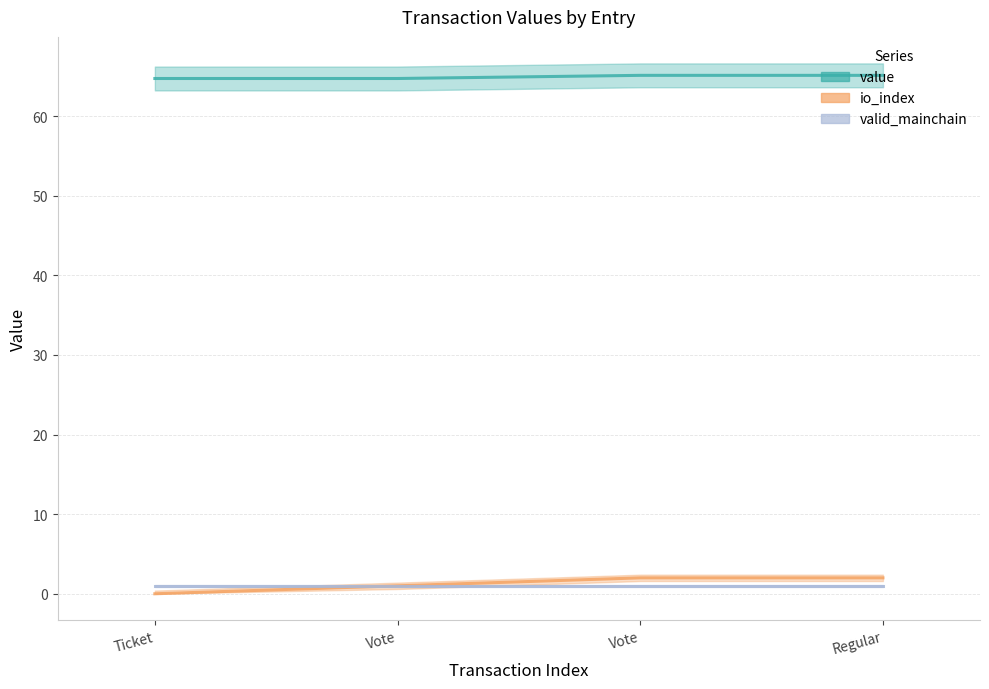

True or false: io_index has more than 1 interior local peaks.

False